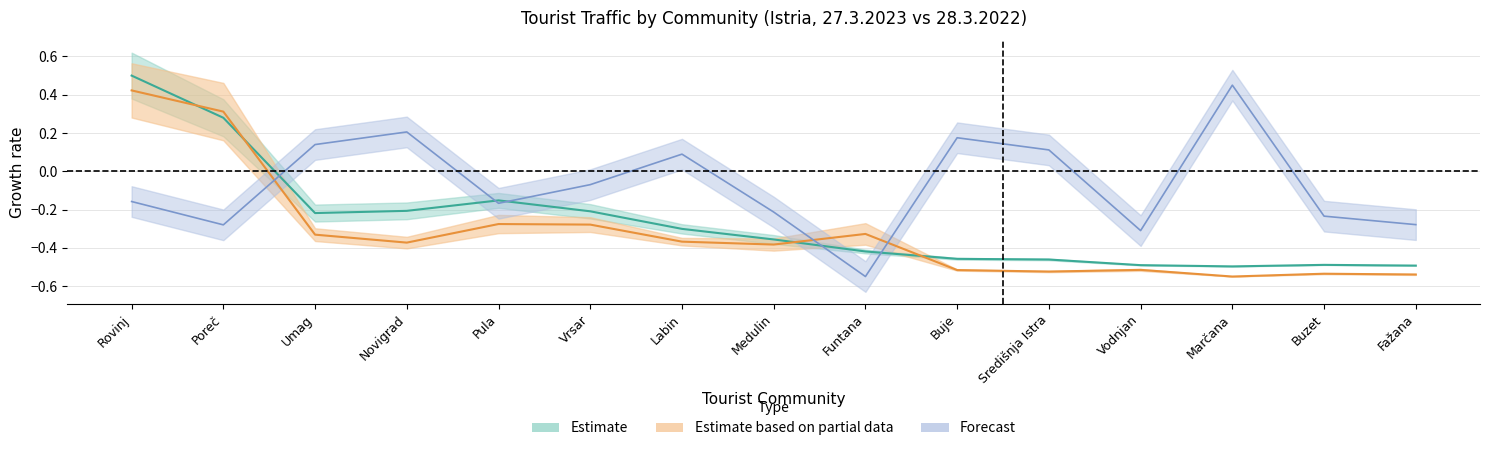

Does the chart have visible grid lines?

Yes